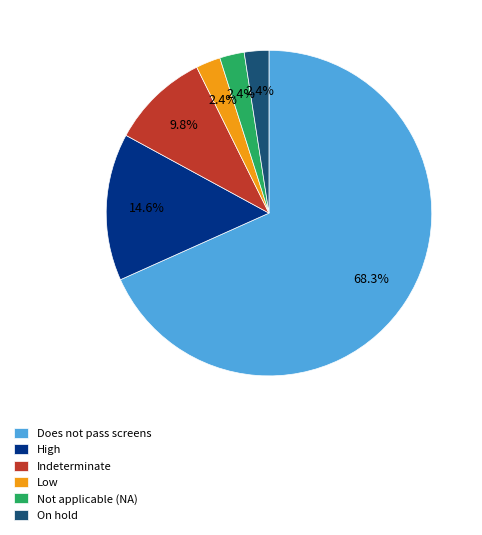

What percentage is the Indeterminate slice, to the nearest percent?

10%